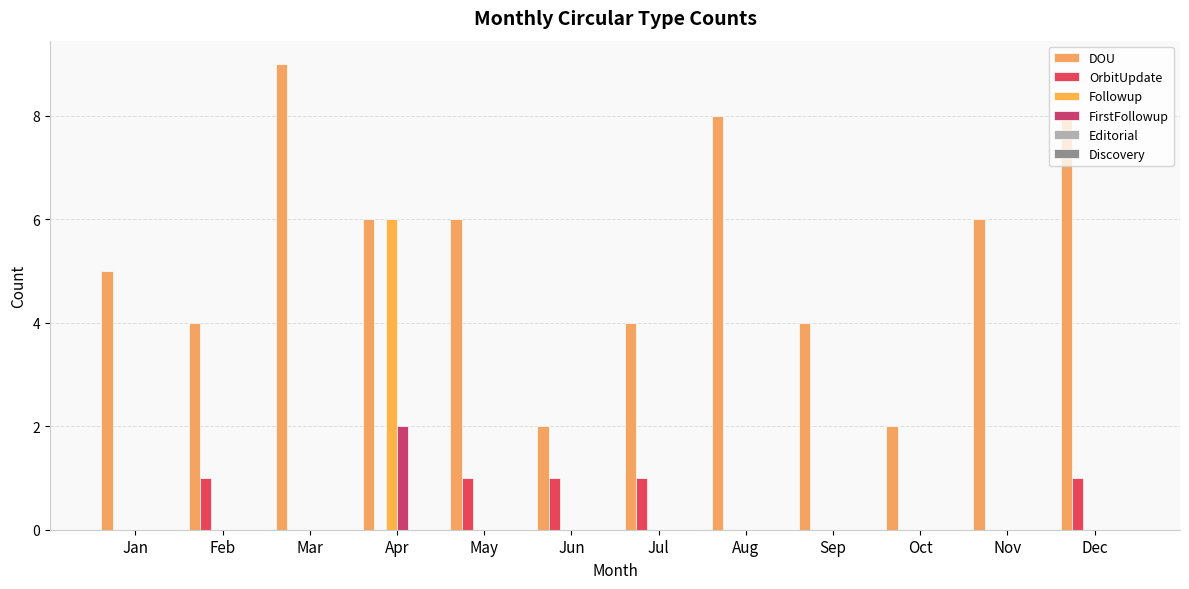

Rank the series at Oct from highest to lowest value.

DOU, OrbitUpdate, Followup, FirstFollowup, Editorial, Discovery